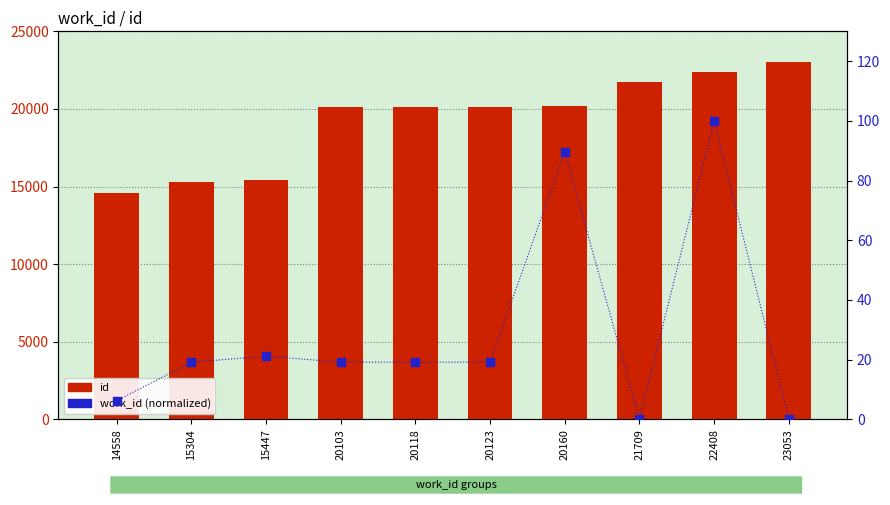

Which series has the widest spread of Y values?

id